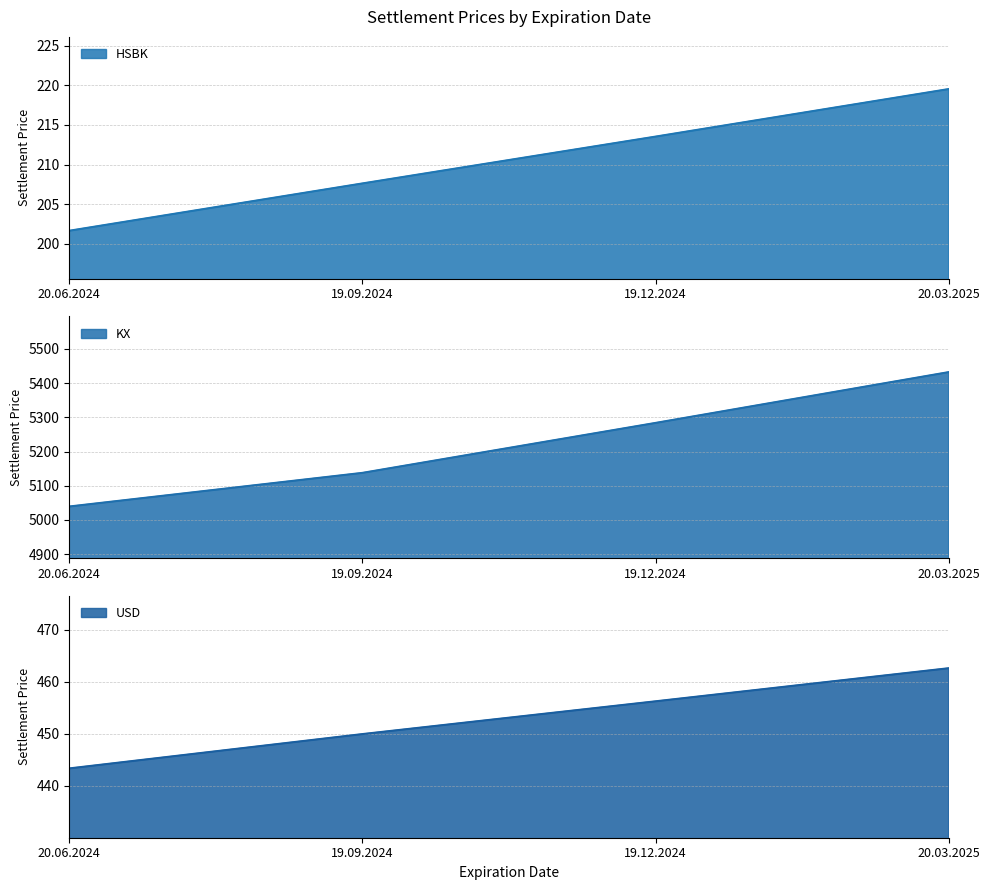

How many distinct data groups are displayed?

3